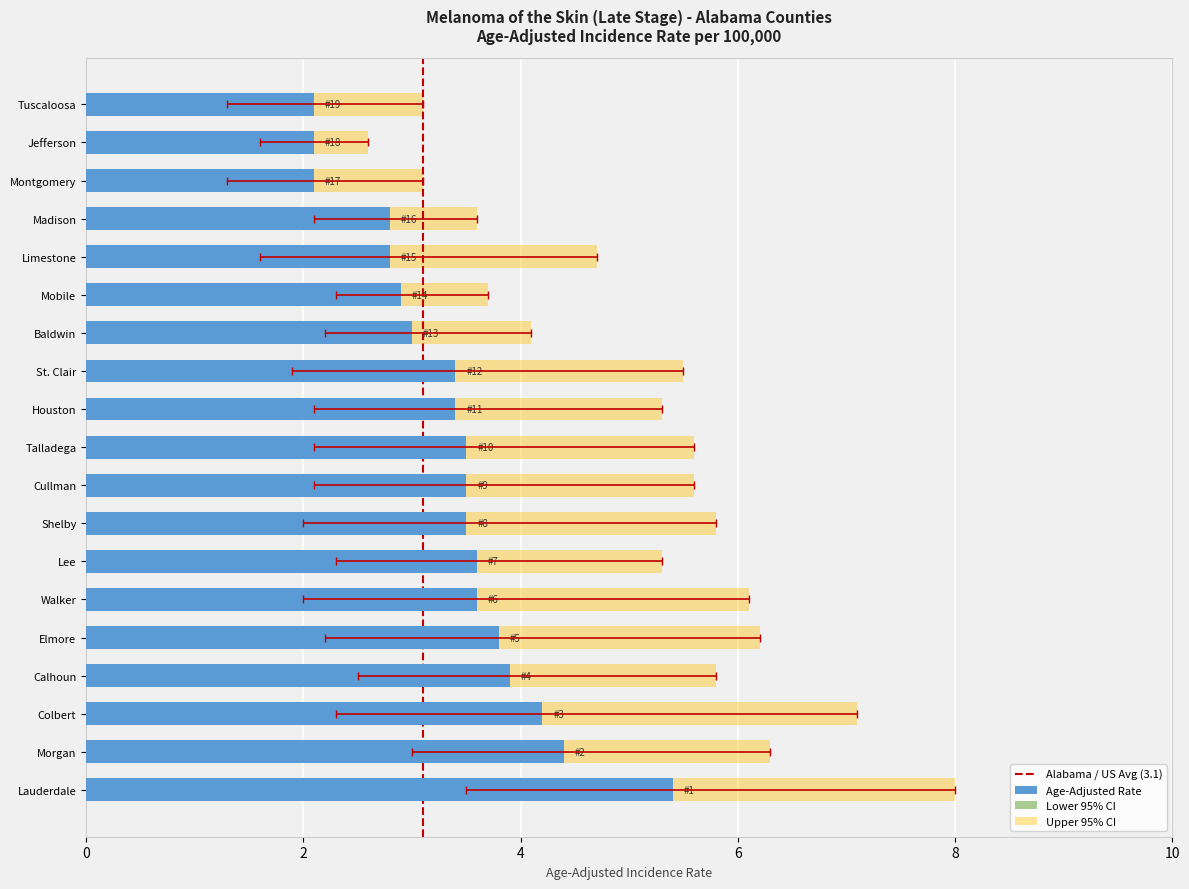

What is the sum of all Lower 95% CI values?

40.4